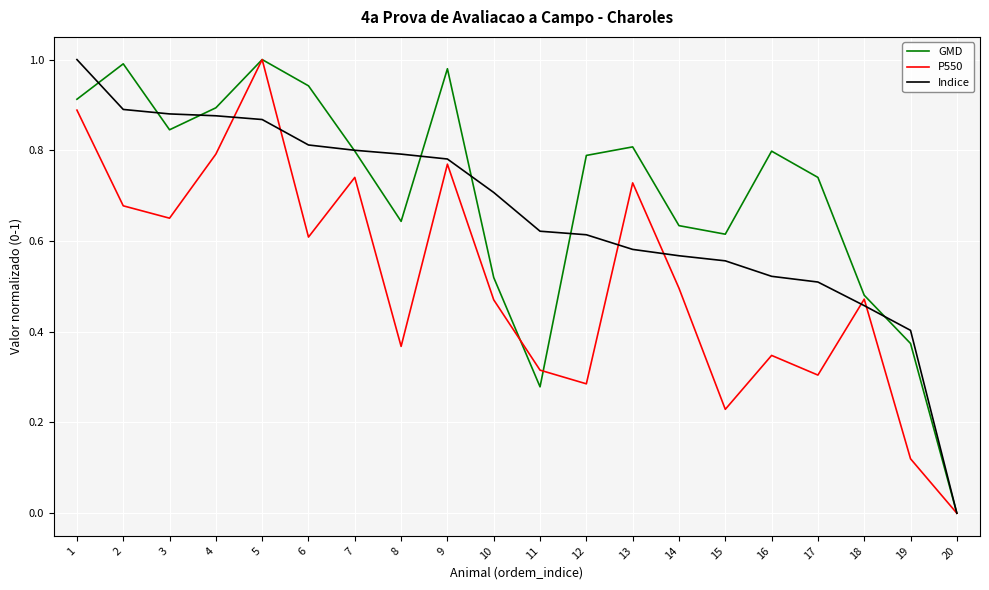

What is the total value across all series at 15?

1.4